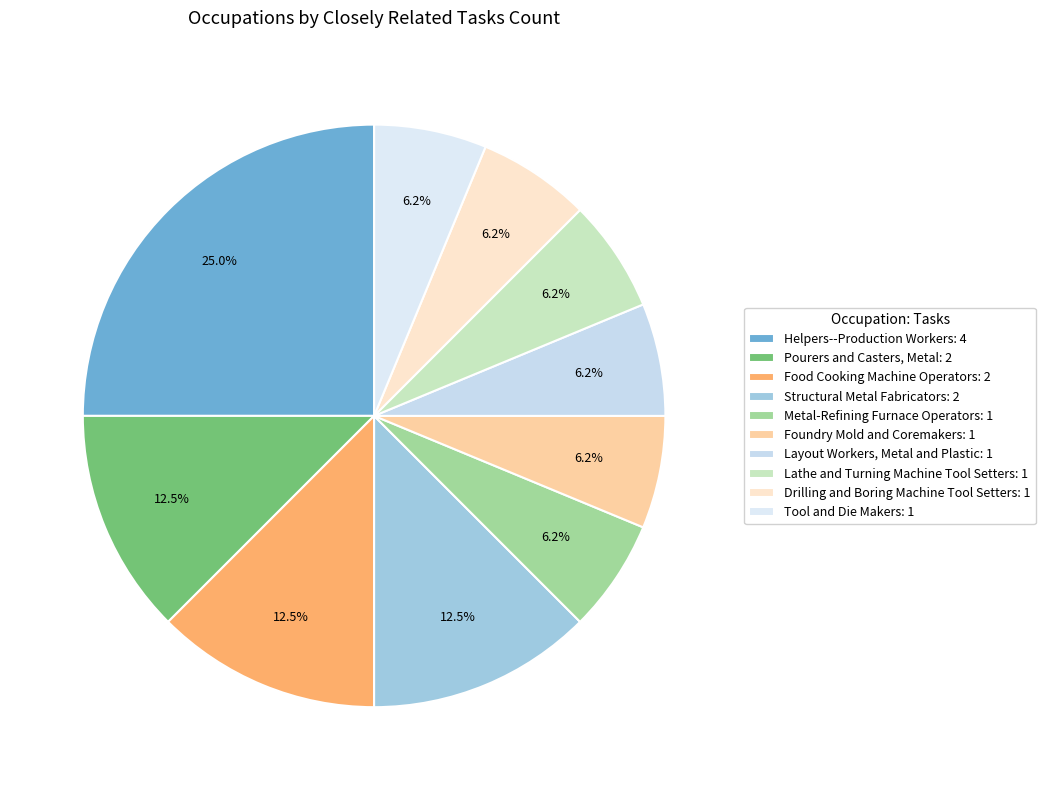

To the nearest percent, what is the difference between the largest and smallest slice percentages?

19%